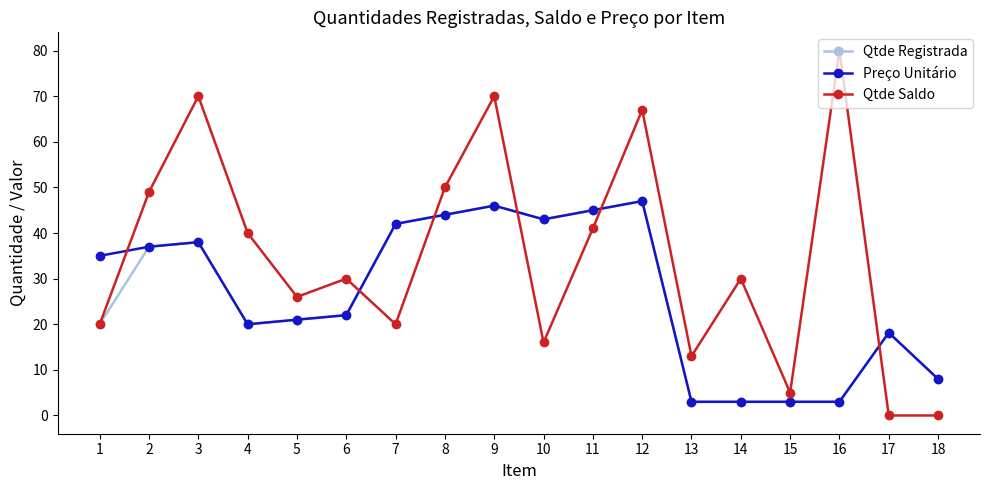

Is the value of Qtde Saldo at 15 greater than the value of Qtde Registrada at 10?

No